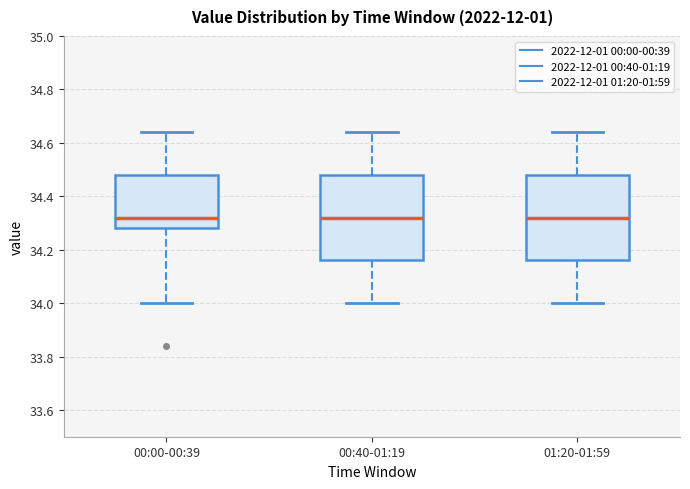

Reading left to right, read every box against the y-axis: the position of its median line, the range the box covers, and the ends of its whiskers. The values are not printed on the chart, so give them approximately, as read against the axis.

00:00-00:39: median 34.32, box 34.28 to 34.48, whiskers 34.00 to 34.64
00:40-01:19: median 34.32, box 34.16 to 34.48, whiskers 34.00 to 34.64
01:20-01:59: median 34.32, box 34.16 to 34.48, whiskers 34.00 to 34.64